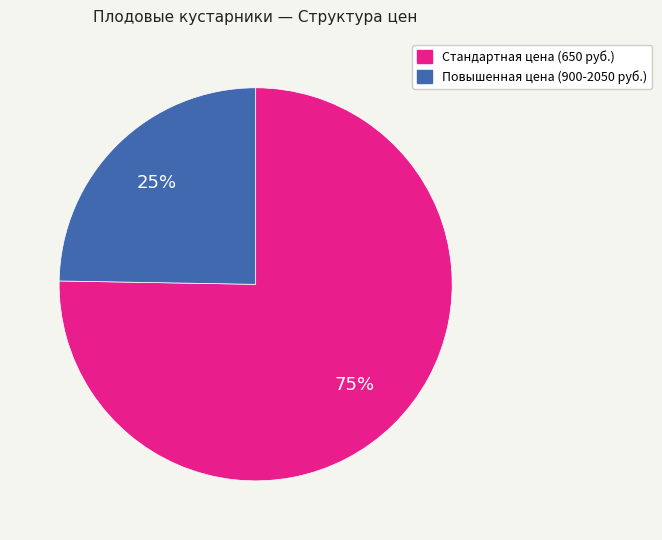

Is there a majority slice in this chart?

Yes